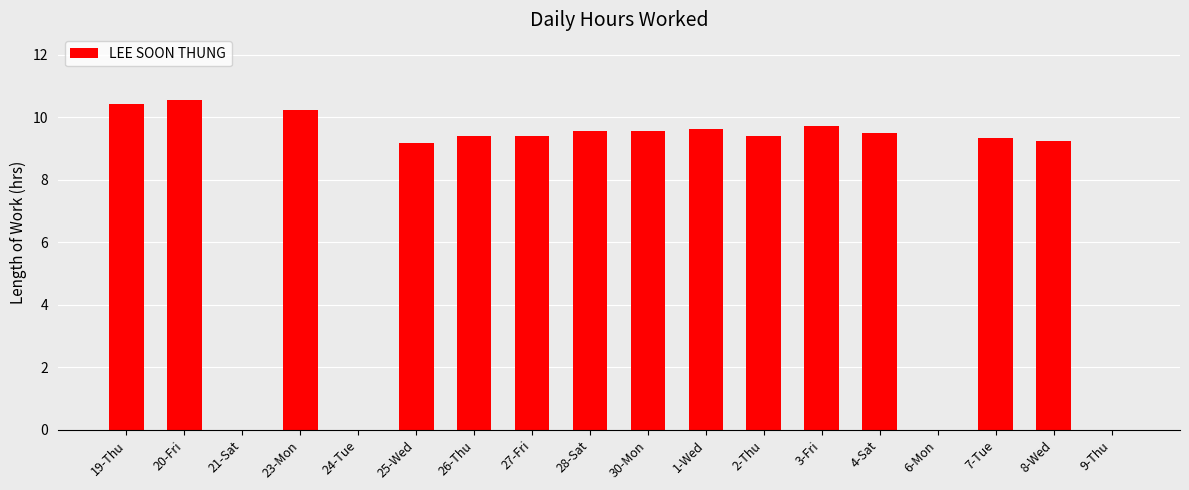

What is the greatest value displayed?

10.5